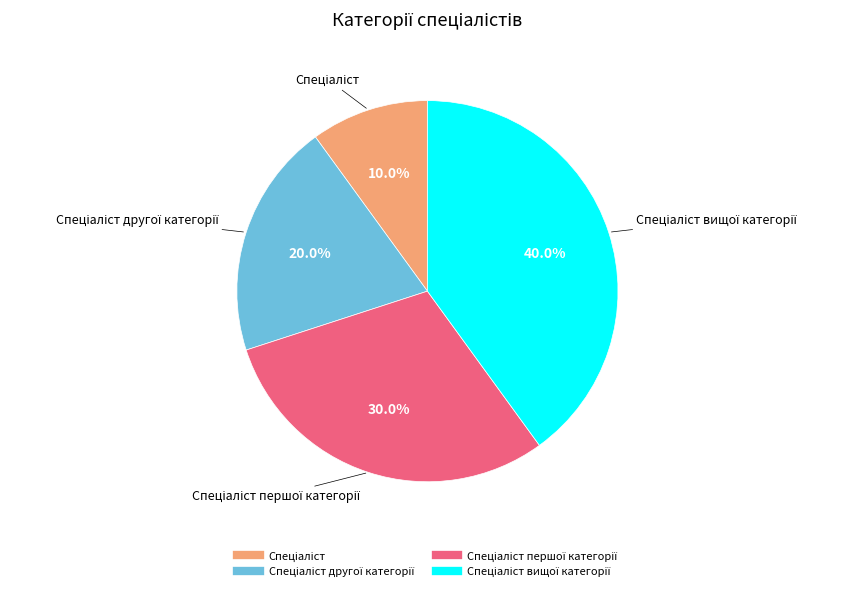

Does any single category account for the majority?

No